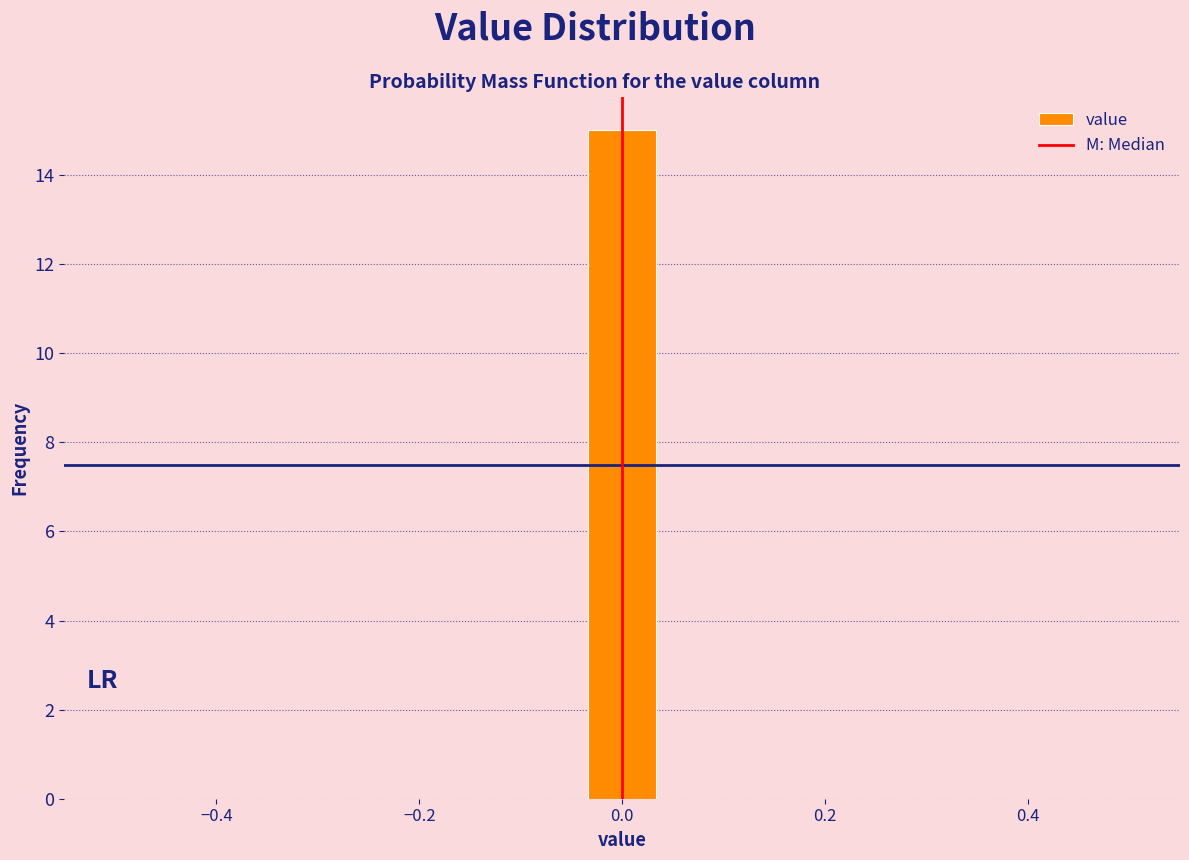

Around what value on the x-axis is the tallest bar? Give the approximate position of its centre, as read against the axis.

0.00